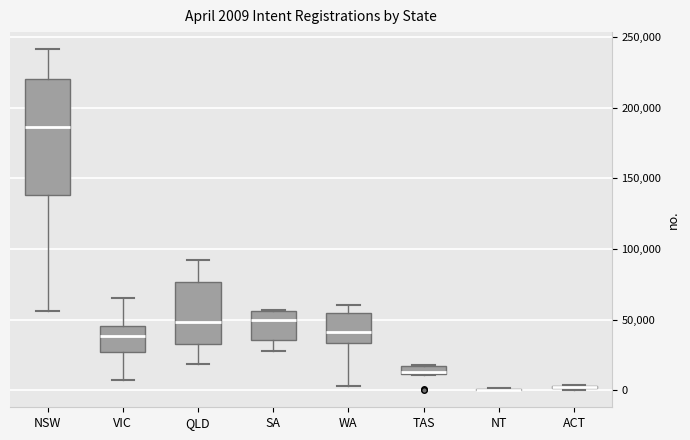

Comparing the boxes themselves (not the whiskers), which one is the tallest?

NSW